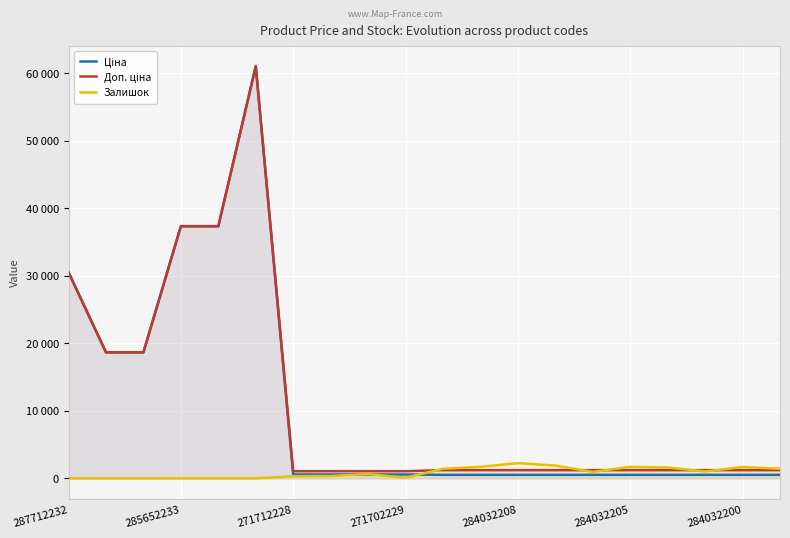

At 11, list the series in order from smallest to largest.

Ціна, Доп. ціна, Залишок